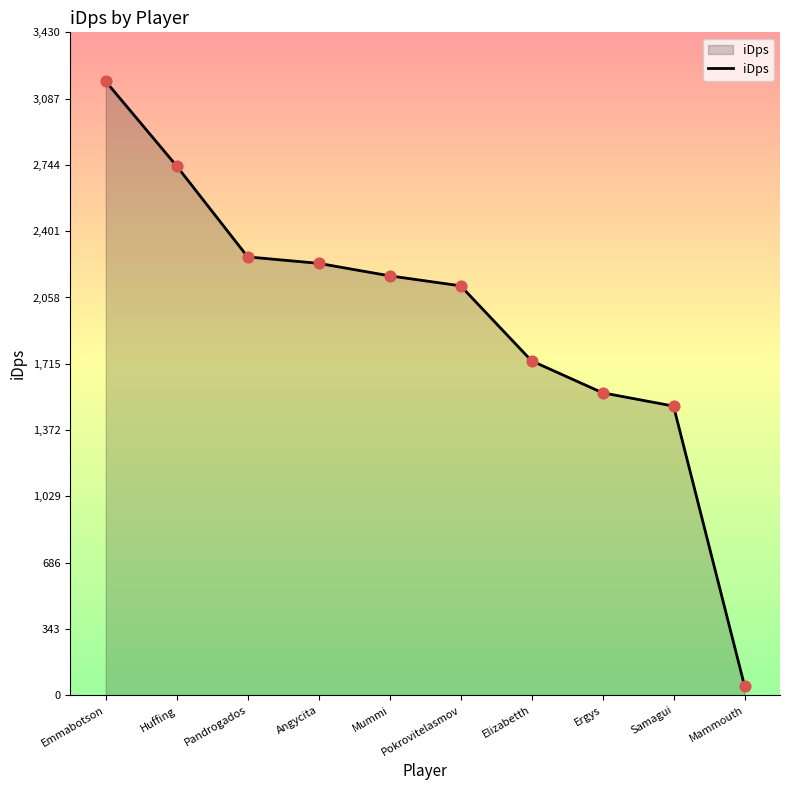

What is the change in value from Elizabetth to Samagui?

-234.0